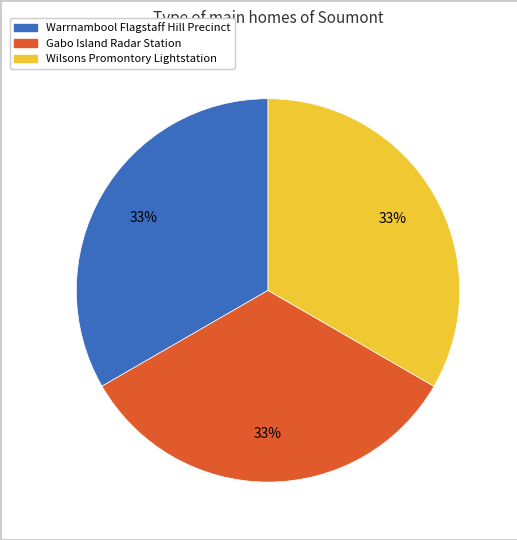

Approximately how many times larger is the value at Gabo Island Radar Station compared to Warrnambool Flagstaff Hill Precinct?

1.0